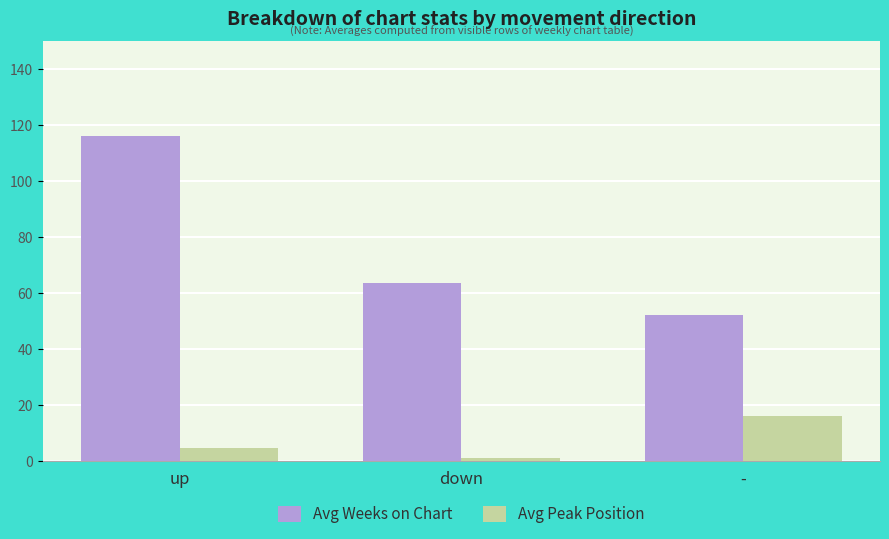

Between down and -, which series saw the biggest shift?

Avg Peak Position